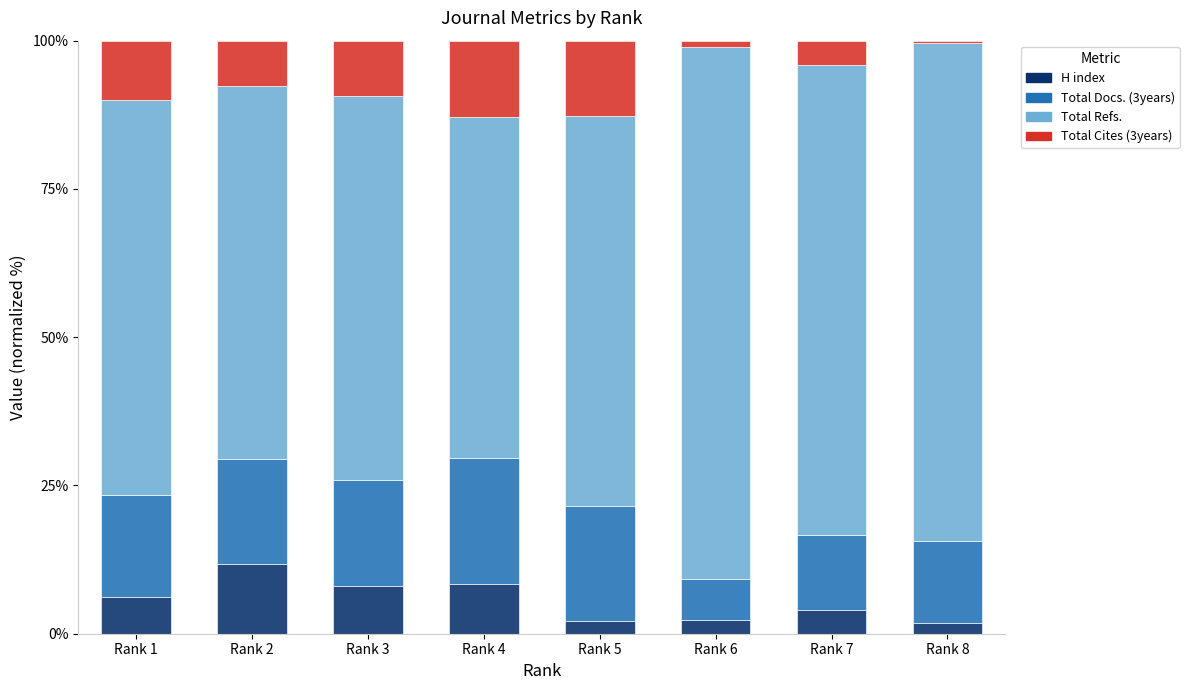

What is the sum of the H index values at Rank 7 and Rank 1?

10.3